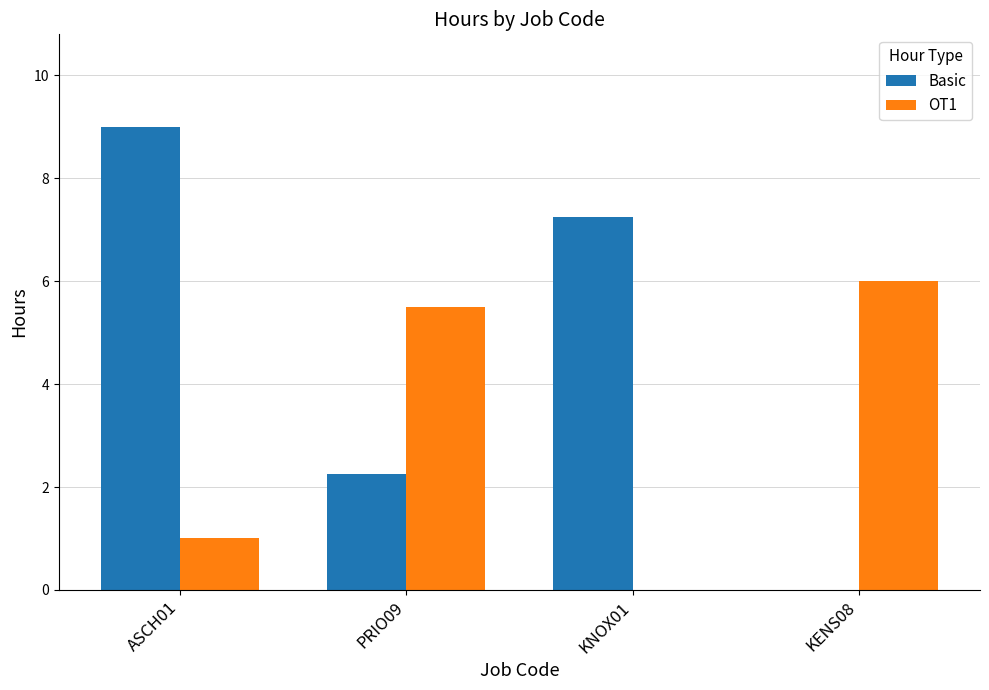

True or false: OT1 has a value of 1.0 at ASCH01.

True